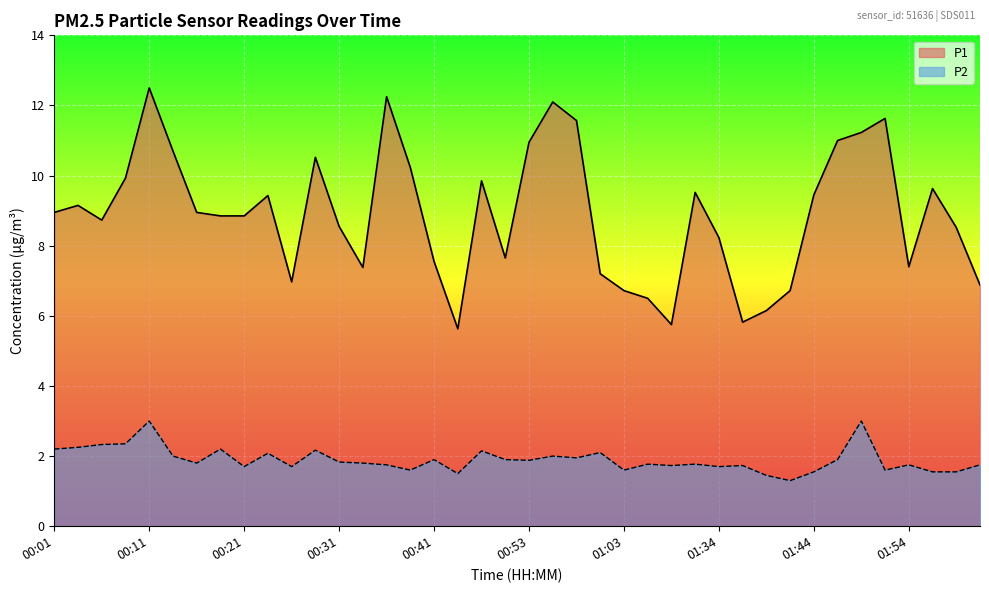

How many interior local peaks does the P1 series have?

10